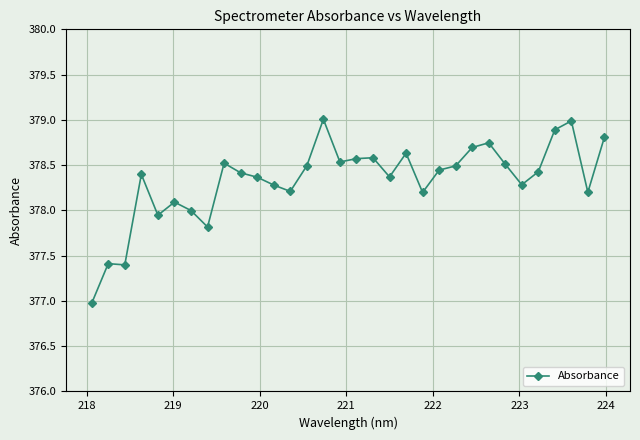

How many series are shown in this chart?

1